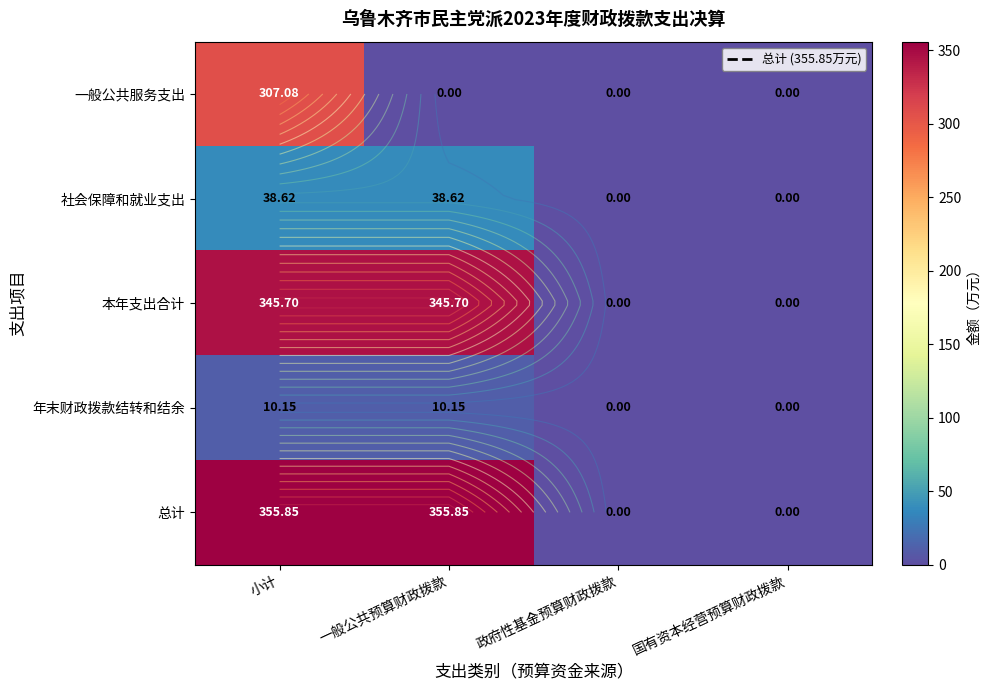

What is the difference between the 总计 values at 政府性基金预算财政拨款 and 小计?

355.9